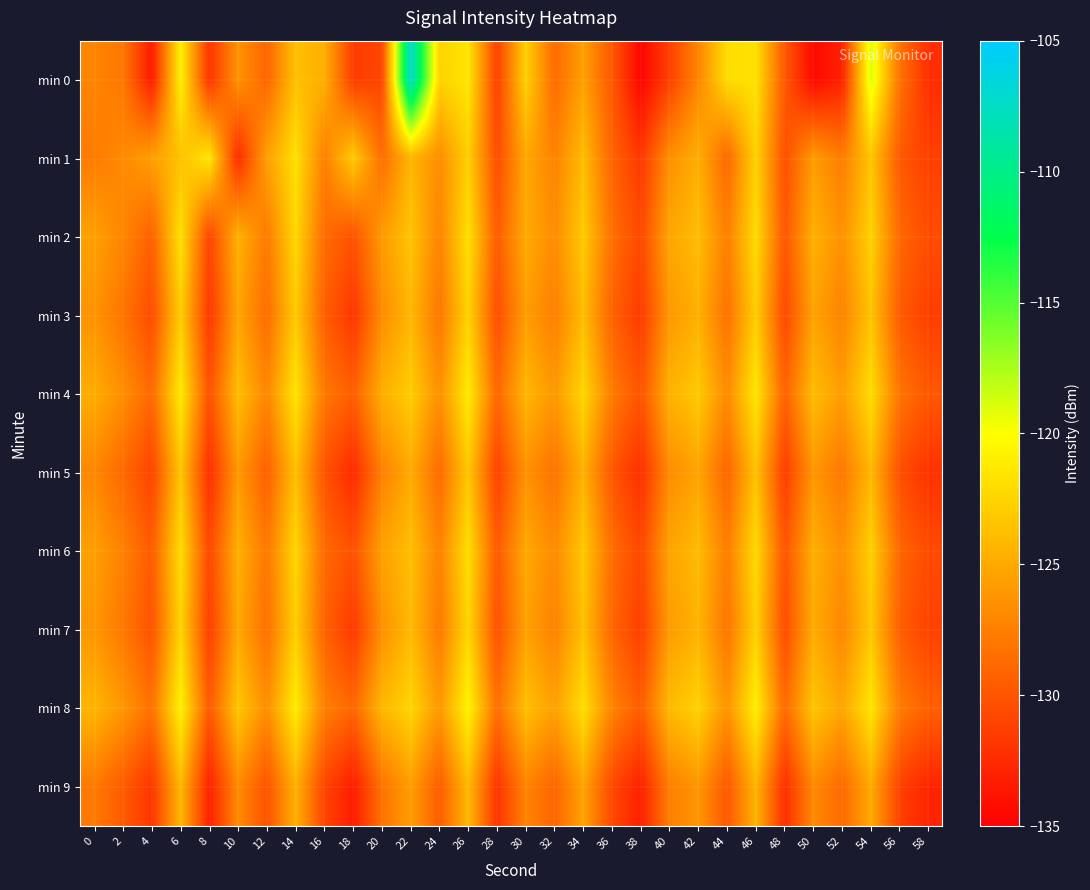

Reading left to right, transcribe all the data shown in this chart.

min 0: 0=-127.1	2=-127.9	4=-133.4	6=-120.8	8=-131.9	10=-126.3	12=-129.0	14=-123.6	16=-124.6	18=-131.4	20=-130.9	22=-107.0	24=-122.5	26=-121.5	28=-131.2	30=-122.7	32=-128.7	34=-125.5	36=-129.8	38=-134.6	40=-131.2	42=-127.1	44=-122.0	46=-121.7	48=-129.8	50=-134.4	52=-133.0	54=-118.8	56=-128.2	58=-132.3
min 1: 0=-127.7	2=-126.8	4=-125.6	6=-123.6	8=-121.4	10=-132.4	12=-125.5	14=-121.8	16=-127.5	18=-123.0	20=-128.5	22=-124.3	24=-126.7	26=-122.8	28=-130.5	30=-125.1	32=-127.3	34=-123.9	36=-129.1	38=-131.7	40=-126.5	42=-124.7	44=-128.9	46=-122.6	48=-130.3	50=-125.8	52=-127.6	54=-123.4	56=-129.7	58=-131.2
min 2: 0=-125.5	2=-127.1	4=-129.3	6=-121.7	8=-130.9	10=-124.5	12=-127.8	14=-122.3	16=-128.6	18=-130.1	20=-125.9	22=-123.4	24=-127.2	26=-121.8	28=-129.6	30=-124.9	32=-126.7	34=-123.1	36=-128.4	38=-130.7	40=-125.2	42=-123.8	44=-127.5	46=-122.1	48=-129.9	50=-124.6	52=-126.4	54=-122.7	56=-128.8	58=-130.5
min 3: 0=-126.3	2=-128.1	4=-130.5	6=-122.9	8=-131.7	10=-125.3	12=-128.6	14=-123.1	16=-129.4	18=-131.8	20=-126.7	22=-124.2	24=-128.0	26=-122.6	28=-130.4	30=-125.7	32=-127.5	34=-123.9	36=-129.2	38=-131.5	40=-126.0	42=-124.6	44=-128.3	46=-122.9	48=-130.7	50=-125.4	52=-127.2	54=-123.5	56=-129.6	58=-131.3
min 4: 0=-124.8	2=-126.6	4=-128.8	6=-121.2	8=-130.2	10=-123.8	12=-127.1	14=-121.6	16=-127.9	18=-129.4	20=-124.7	22=-122.9	24=-126.5	26=-121.1	28=-128.9	30=-124.2	32=-126.0	34=-122.4	36=-127.7	38=-130.0	40=-124.5	42=-123.1	44=-126.8	46=-121.4	48=-129.2	50=-123.9	52=-125.7	54=-122.0	56=-128.1	58=-129.8
min 5: 0=-127.0	2=-128.8	4=-131.0	6=-123.4	8=-132.2	10=-126.0	12=-129.3	14=-123.8	16=-130.1	18=-132.5	20=-127.4	22=-124.9	24=-128.7	26=-123.3	28=-131.1	30=-126.4	32=-128.2	34=-124.6	36=-129.9	38=-132.2	40=-126.7	42=-125.3	44=-129.0	46=-123.6	48=-131.4	50=-126.1	52=-127.9	54=-124.2	56=-130.3	58=-132.0
min 6: 0=-125.6	2=-127.4	4=-129.6	6=-122.0	8=-130.8	10=-124.6	12=-127.9	14=-122.4	16=-128.7	18=-130.2	20=-125.5	22=-123.7	24=-127.3	26=-121.9	28=-129.7	30=-125.0	32=-126.8	34=-123.2	36=-128.5	38=-130.8	40=-125.3	42=-123.9	44=-127.6	46=-122.2	48=-130.0	50=-124.7	52=-126.5	54=-122.8	56=-128.9	58=-130.6
min 7: 0=-126.1	2=-127.9	4=-130.1	6=-122.5	8=-131.3	10=-125.1	12=-128.4	14=-122.9	16=-129.2	18=-131.6	20=-126.5	22=-124.0	24=-127.8	26=-122.4	28=-130.2	30=-125.5	32=-127.3	34=-123.7	36=-129.0	38=-131.3	40=-125.8	42=-124.4	44=-128.1	46=-122.7	48=-130.5	50=-124.9	52=-127.0	54=-123.3	56=-129.4	58=-131.1
min 8: 0=-124.3	2=-126.1	4=-128.3	6=-120.7	8=-129.7	10=-123.3	12=-126.6	14=-121.1	16=-127.4	18=-128.9	20=-124.2	22=-122.4	24=-126.0	26=-120.6	28=-128.4	30=-123.7	32=-125.5	34=-121.9	36=-127.2	38=-129.5	40=-124.0	42=-122.6	44=-126.3	46=-120.9	48=-128.7	50=-123.4	52=-125.2	54=-121.5	56=-127.6	58=-129.3
min 9: 0=-127.8	2=-129.6	4=-131.8	6=-124.2	8=-133.0	10=-126.8	12=-130.1	14=-124.6	16=-130.9	18=-133.3	20=-128.2	22=-125.7	24=-129.5	26=-124.1	28=-131.9	30=-127.2	32=-129.0	34=-125.4	36=-130.7	38=-133.0	40=-127.5	42=-126.1	44=-129.8	46=-124.4	48=-132.2	50=-126.9	52=-128.7	54=-125.0	56=-131.1	58=-132.8